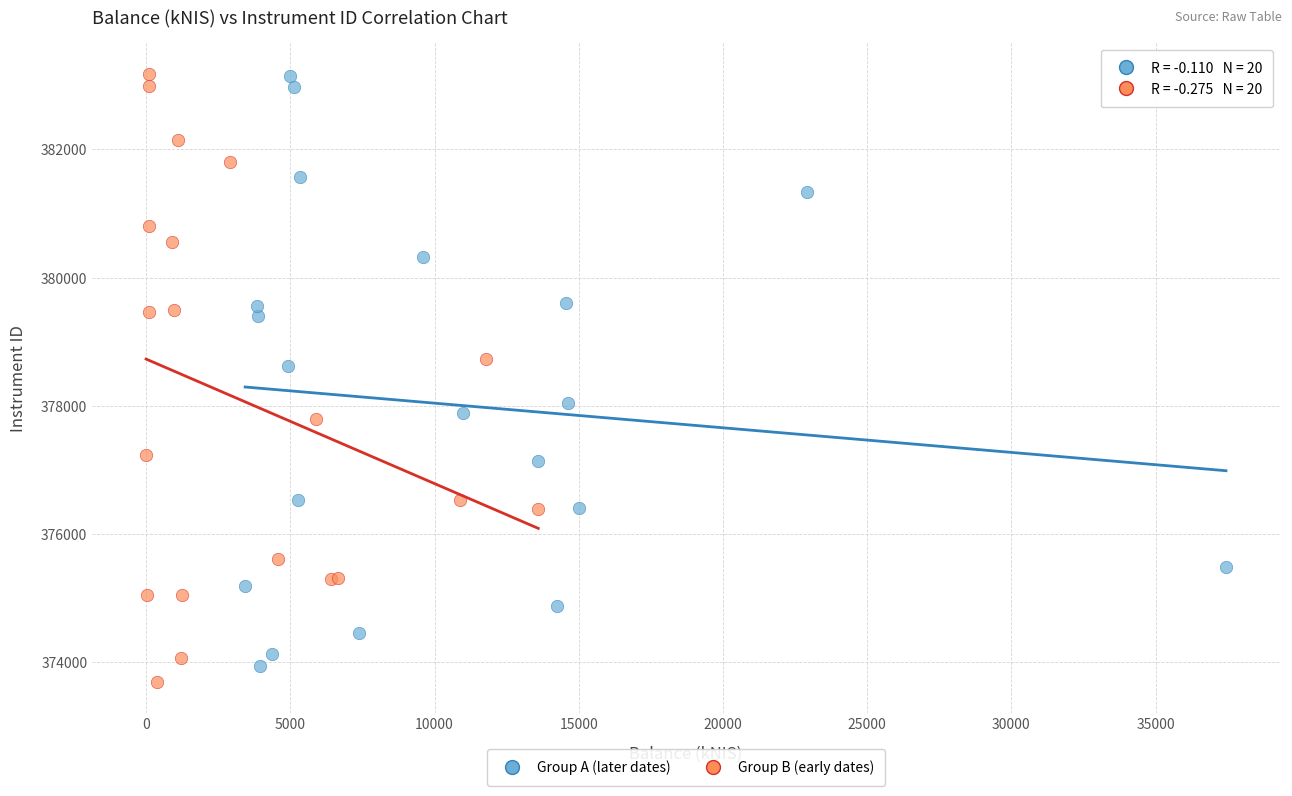

What are all the series names shown in the legend?

Group A (later dates), Group B (early dates)